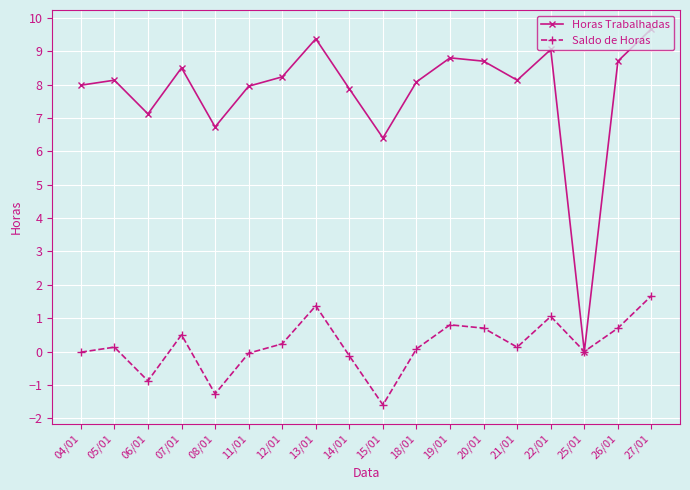

How many positive values does the Horas Trabalhadas series have?

17